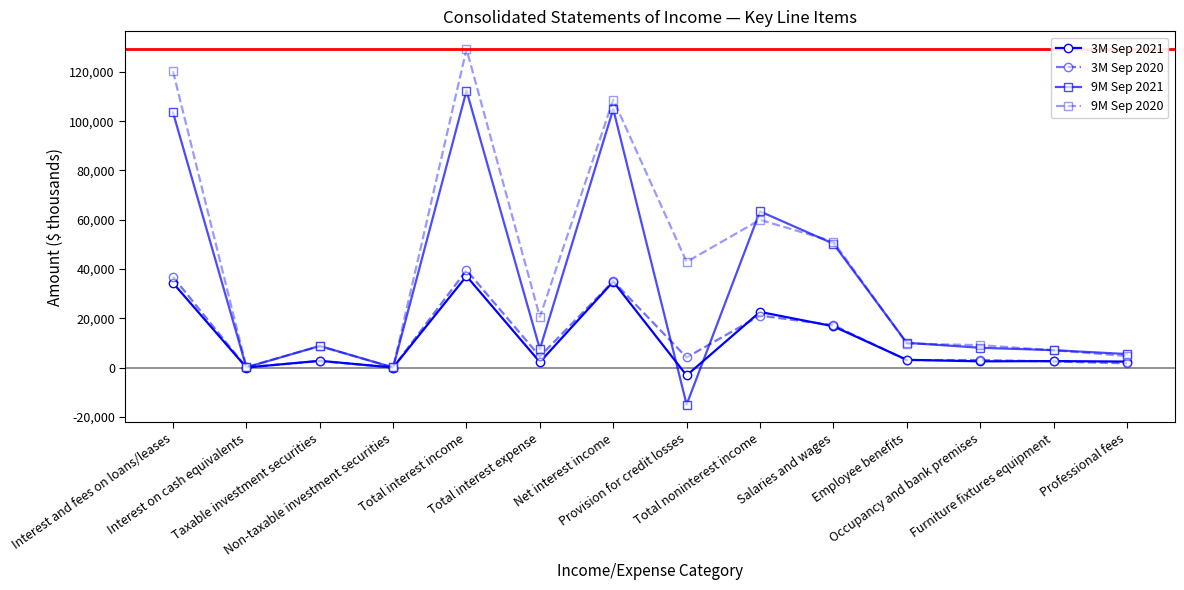

What is the smallest value displayed?

-15013